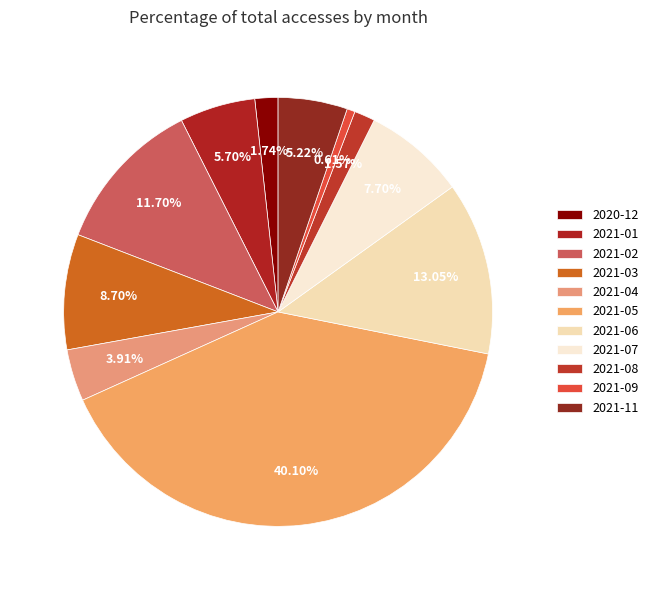

Which category has the smallest portion of the pie?

2021-09